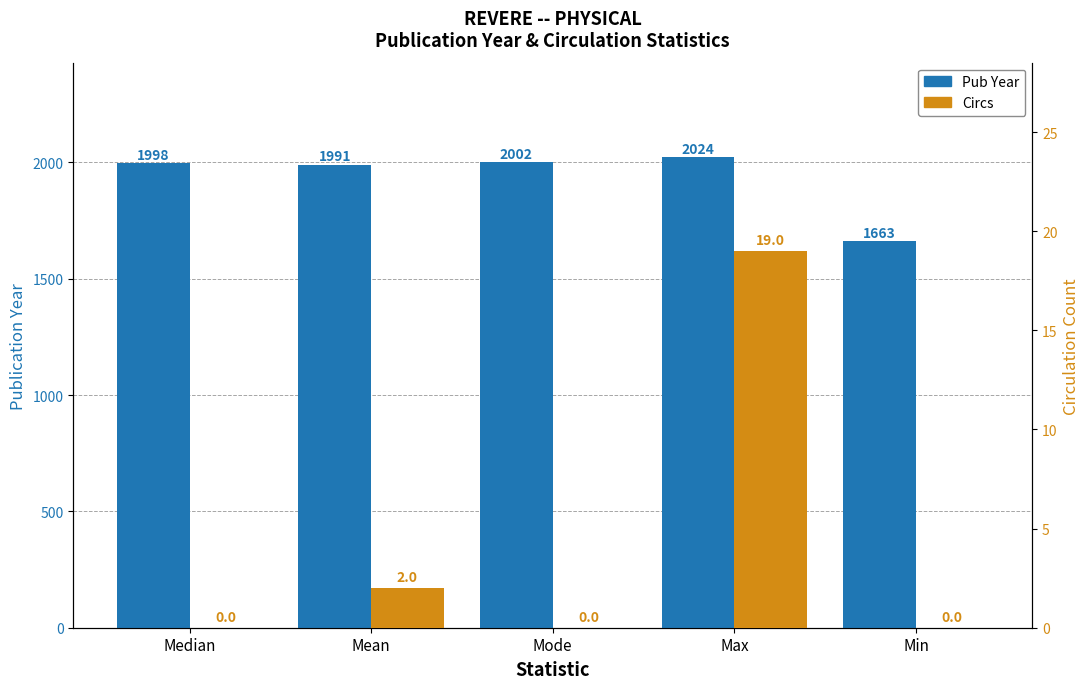

At which category is the sum across all series the highest?

Max